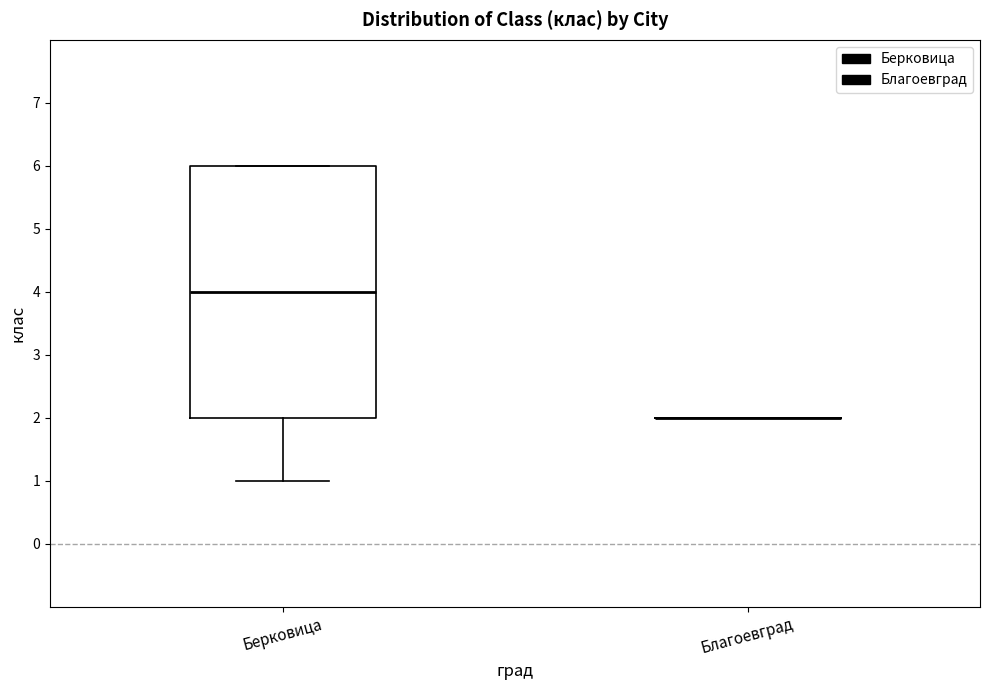

Reading left to right, read every box against the y-axis: the position of its median line, the range the box covers, and the ends of its whiskers. The values are not printed on the chart, so give them approximately, as read against the axis.

Берковица: median 4, box 2 to 6, whiskers 1 to 6
Благоевград: box collapsed to a line at 2, whiskers 2 to 2